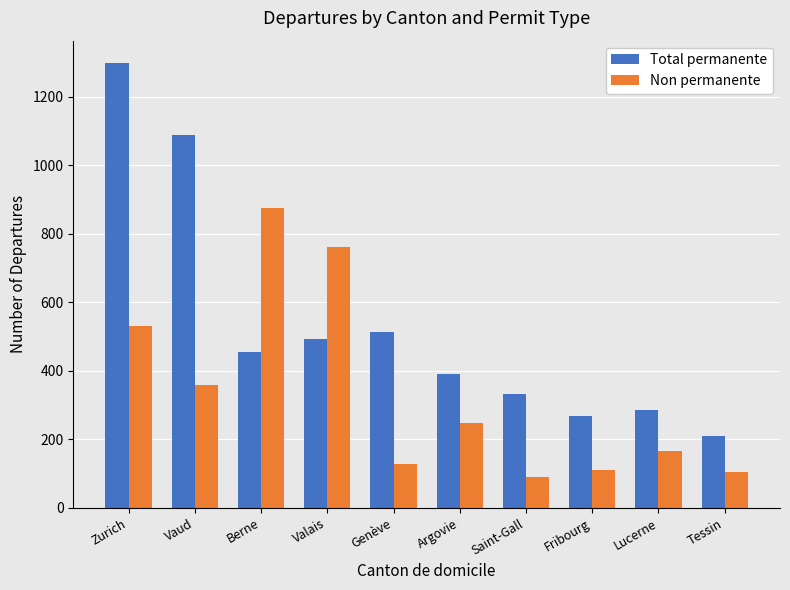

What is the sum of the Total permanente values at Berne and Saint-Gall?

787